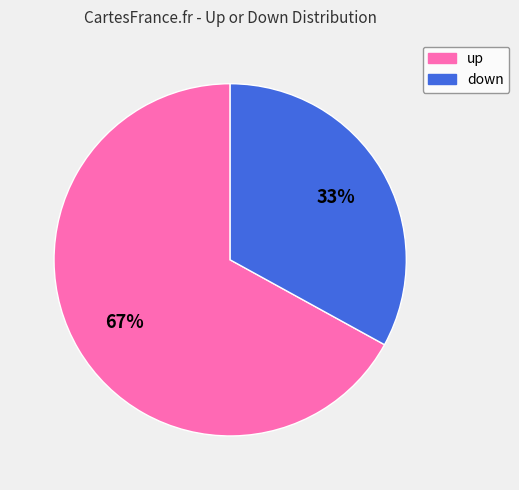

Between up and down, which is larger?

up